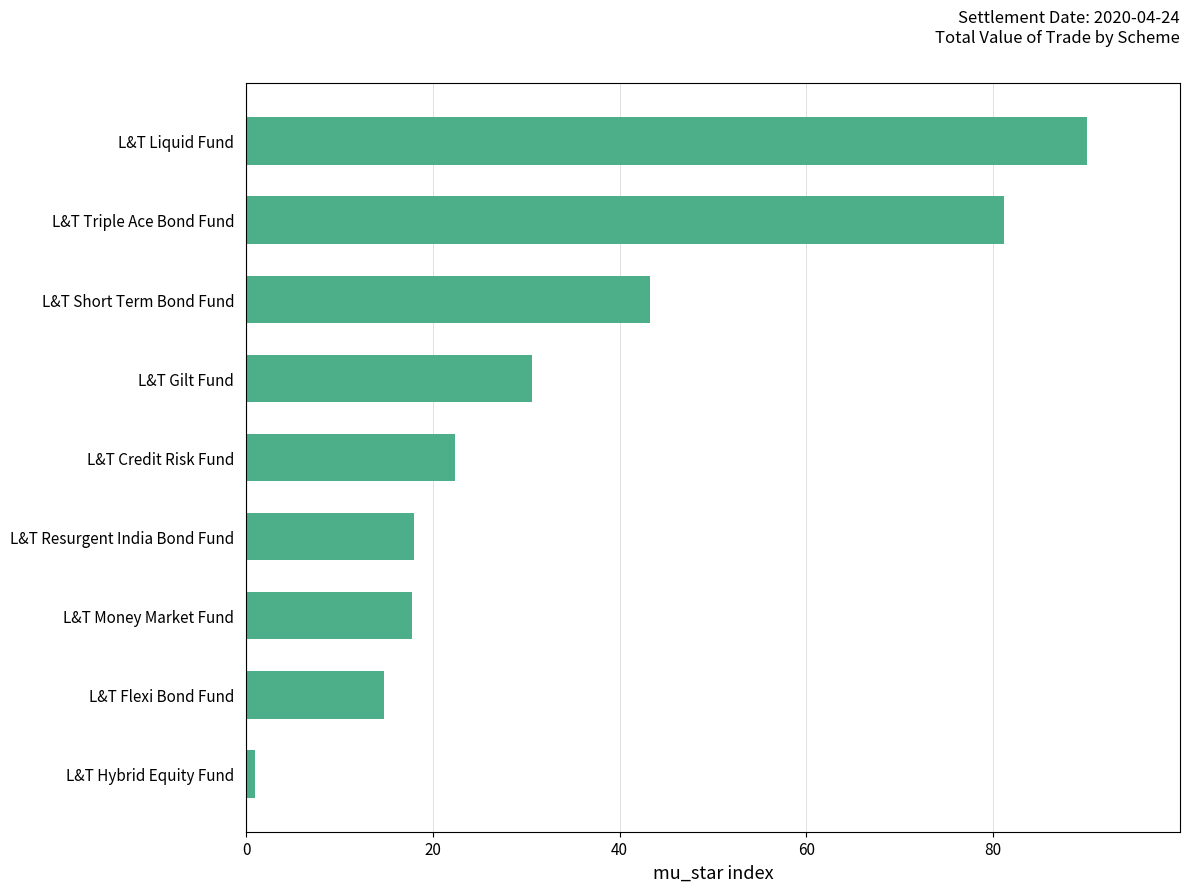

What value does the data have at L&T Triple Ace Bond Fund?

81.1